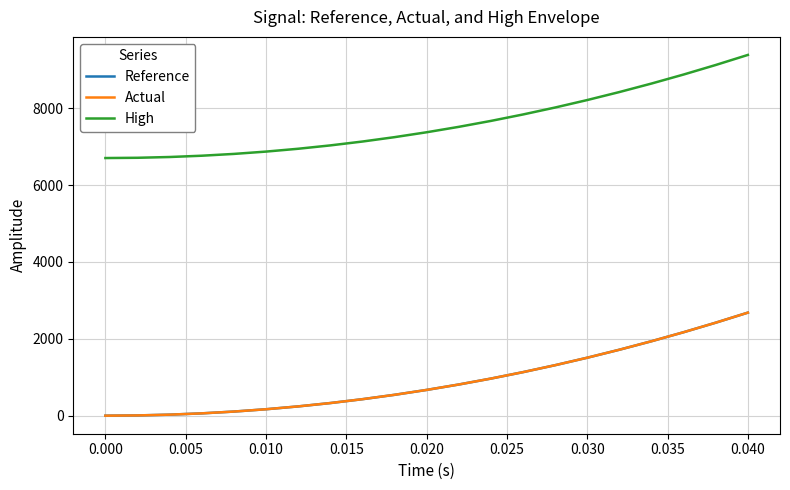

Which series has the widest spread of values?

High